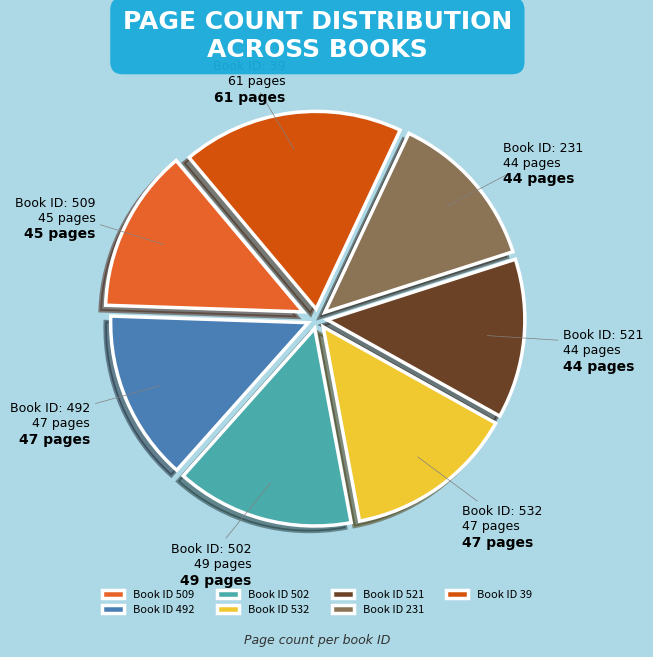

Is it true that Book ID 532 is 26% of the pie?

False